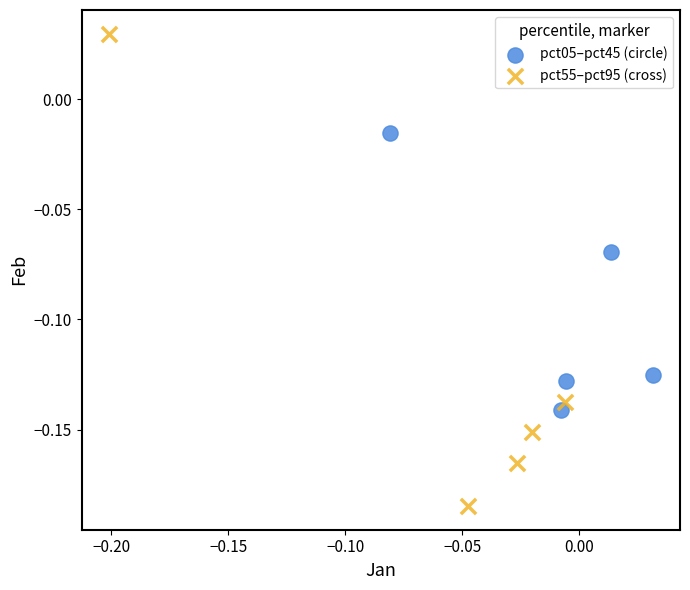

Which series contains the highest Y value?

pct55–pct95 (cross)